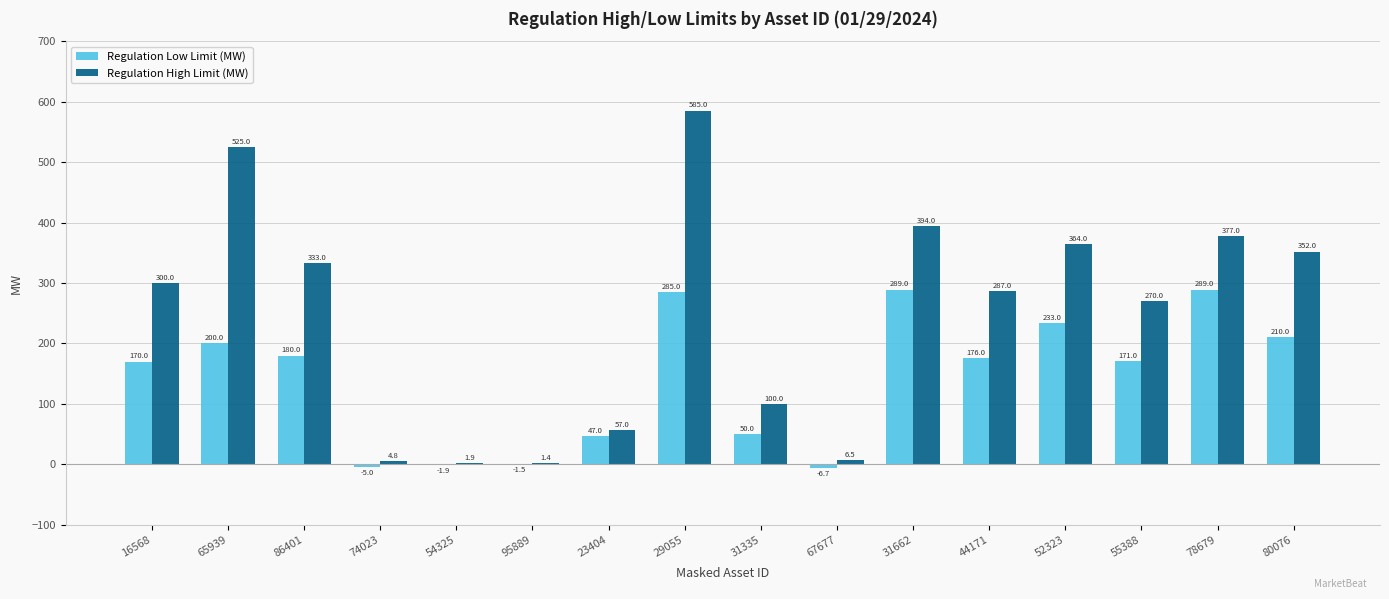

Where is Regulation High Limit (MW) nearest to the value 293?

44171